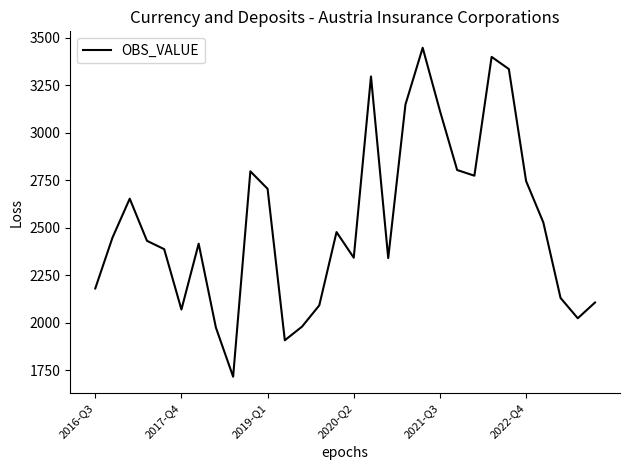

What is the minimum value shown in the chart?

1715